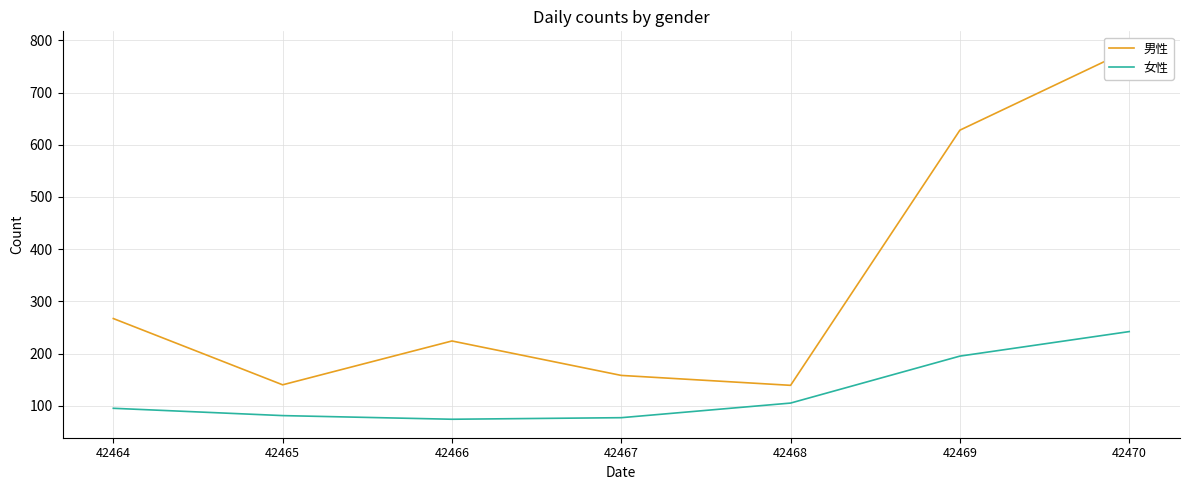

At how many categories does at least one series exceed 353?

2